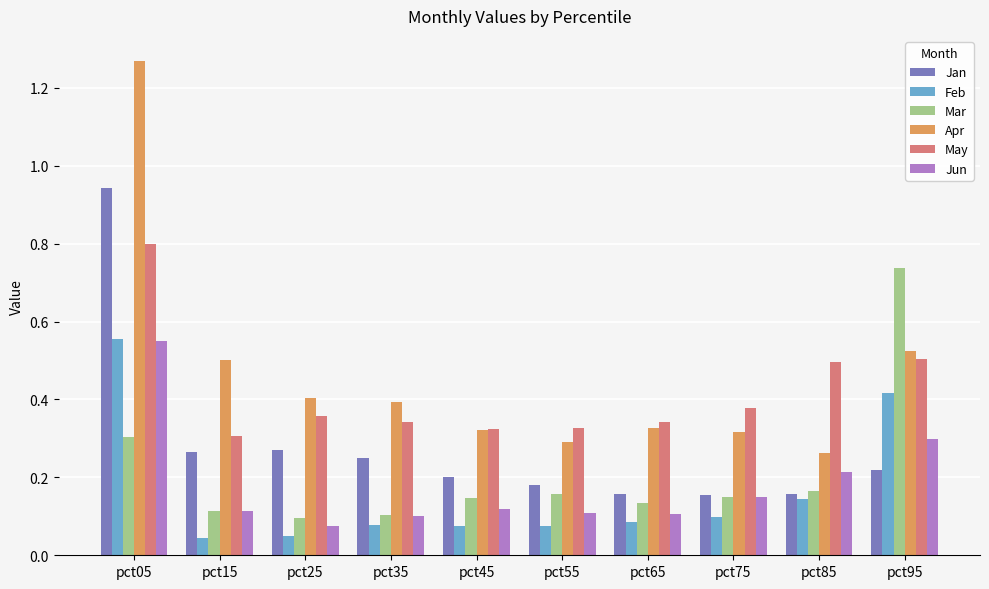

What is the sum of all Apr values?

4.6